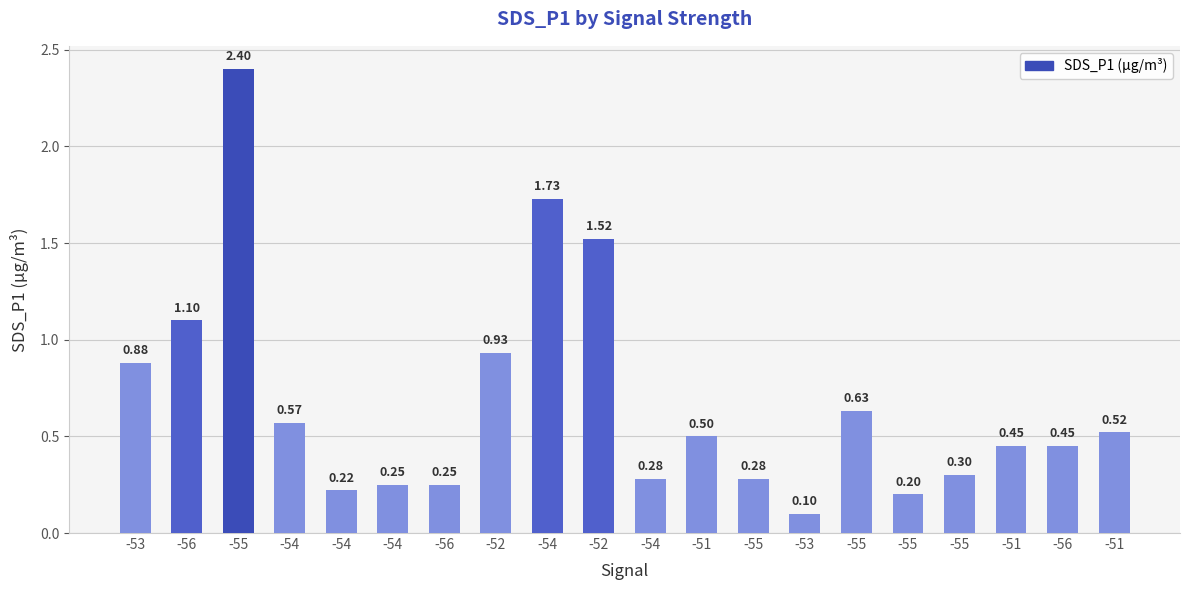

How many bars are there in total?

20